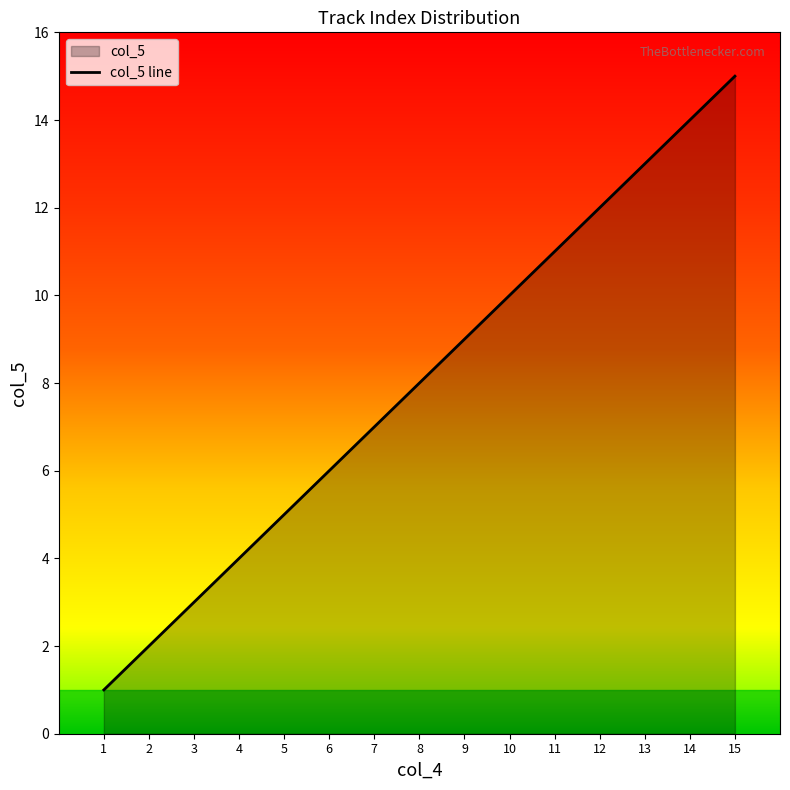

What is the smallest value displayed?

1